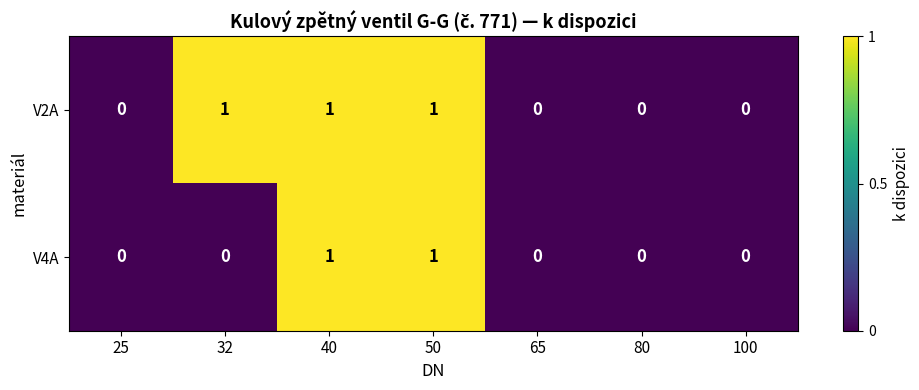

What is the sum of all V2A values?

3